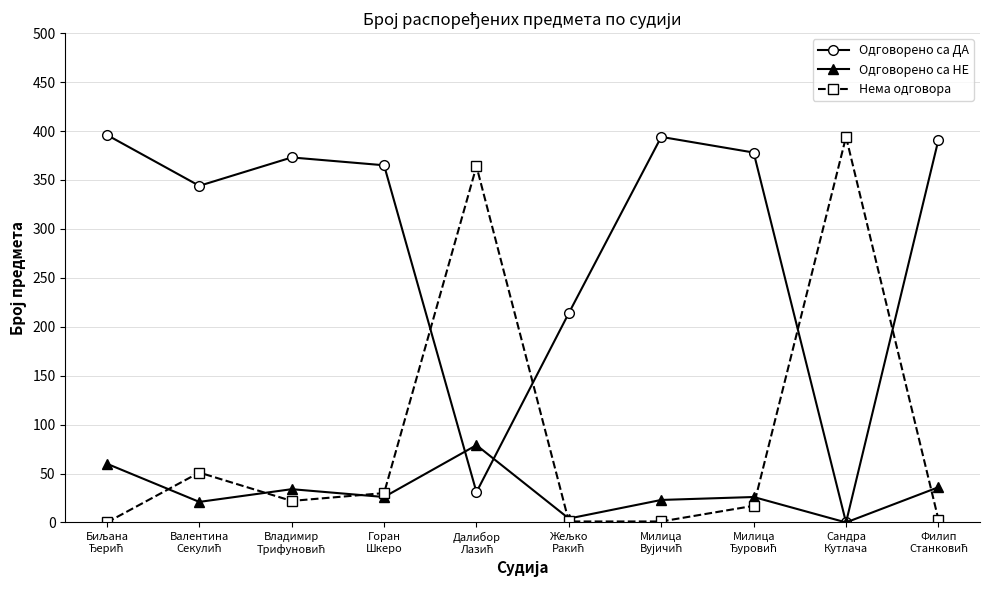

True or false: Нема одговора has more than 2 points higher than both neighbors.

True